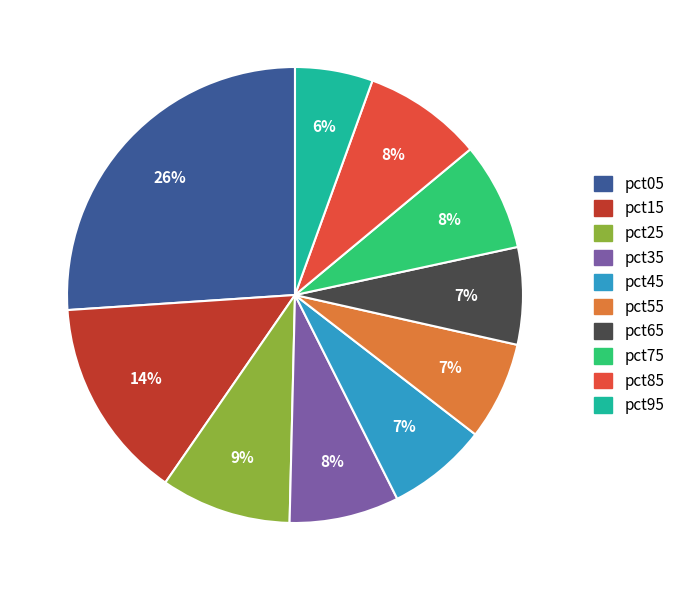

To the nearest percent, what is the combined percentage of pct55 and pct25?

16%